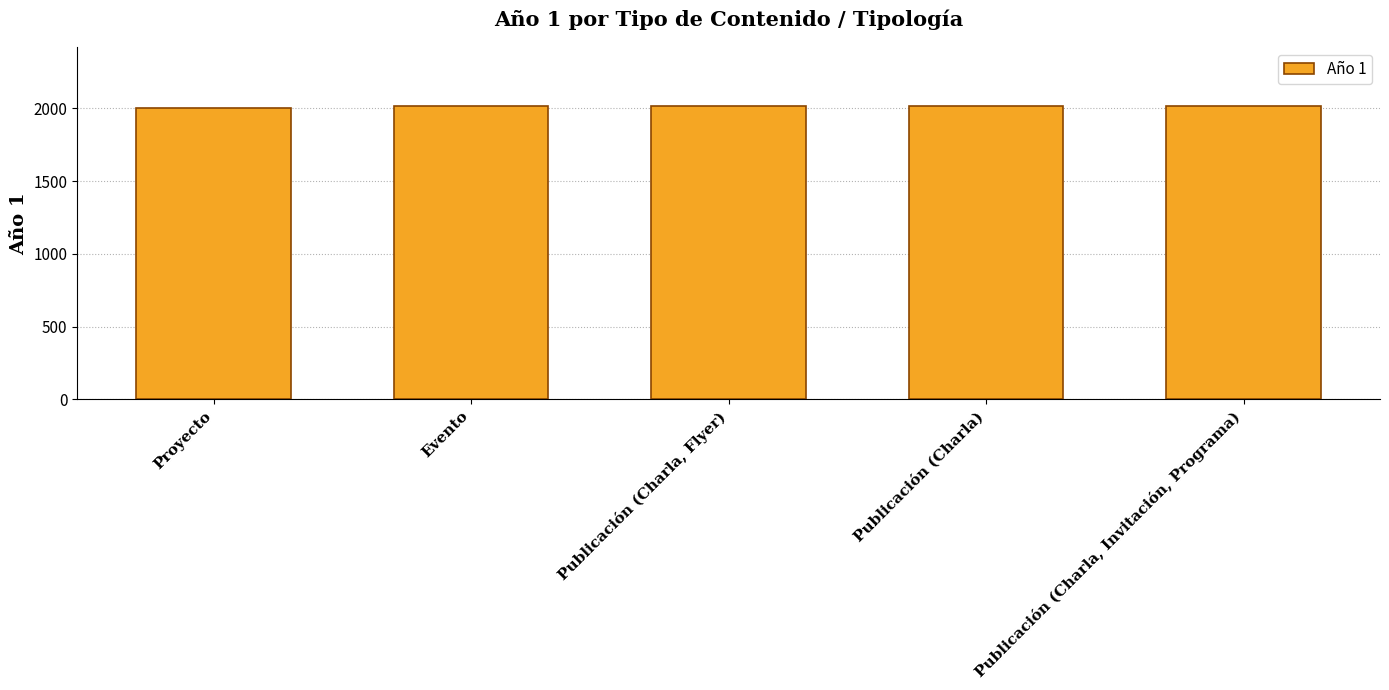

True or false: the data shows 2016 at Publicación (Charla).

True